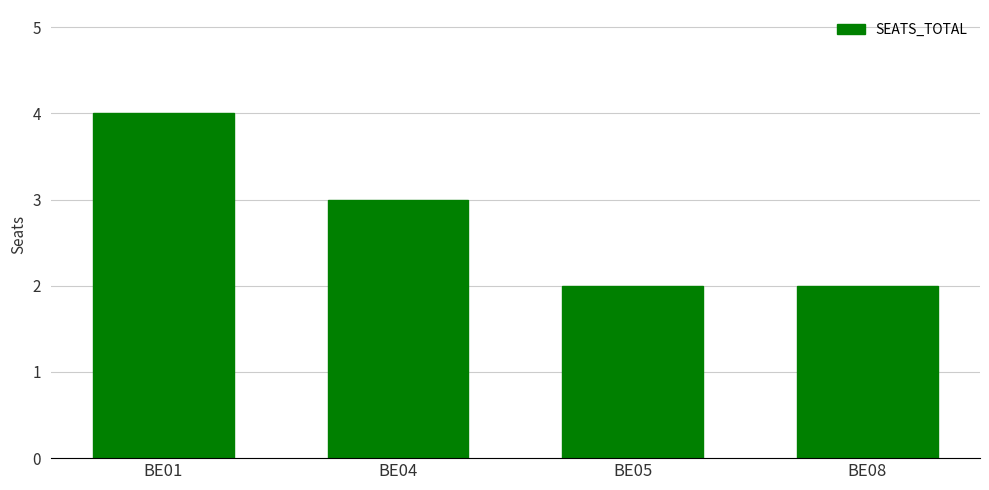

What is the average value?

3